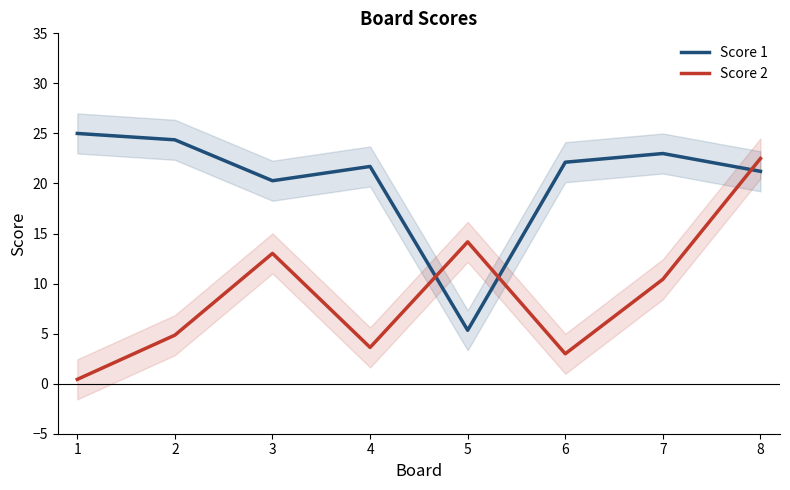

What is the value of the Score 2 point at the 2nd from the left?

4.8